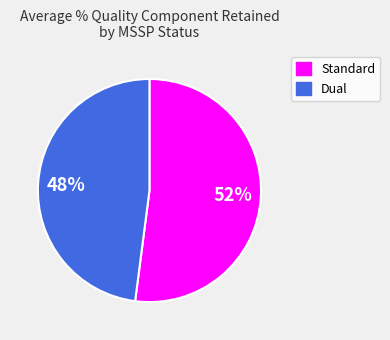

To the nearest percent, what is the difference between the Dual and Standard slice percentages?

4%